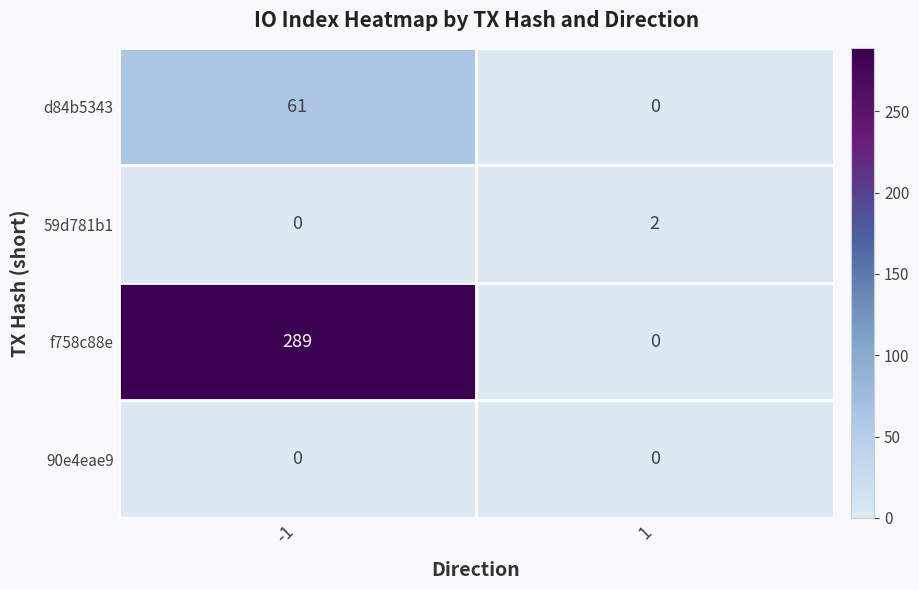

Which series changed the most between -1 and 1?

f758c88e